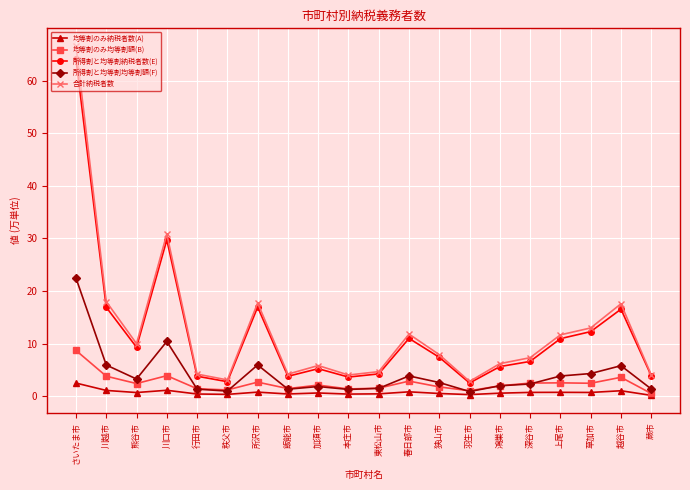

What is the highest value of the 合計納税者数 series?

66.7